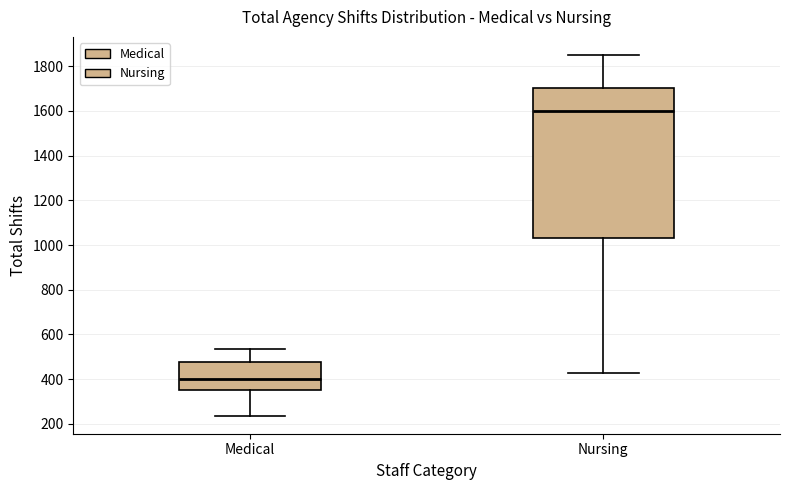

Reading left to right, transcribe this box plot: for each box, give where its median line is, the range the box spans, and where its two whiskers end, as read against the y-axis. The values are not printed on the chart, so give them approximately, as read against the axis.

Medical: median 400, box 360 to 480, whiskers 240 to 540
Nursing: median 1600, box 1040 to 1700, whiskers 420 to 1860